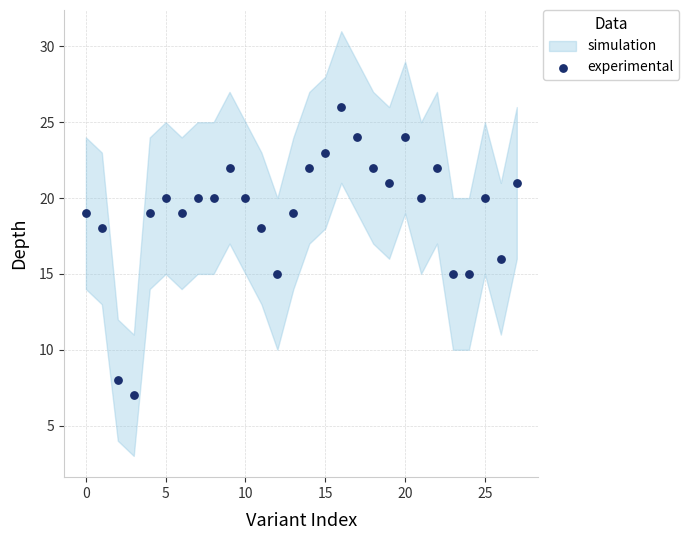

What is the range of Y values (max minus min)?

19